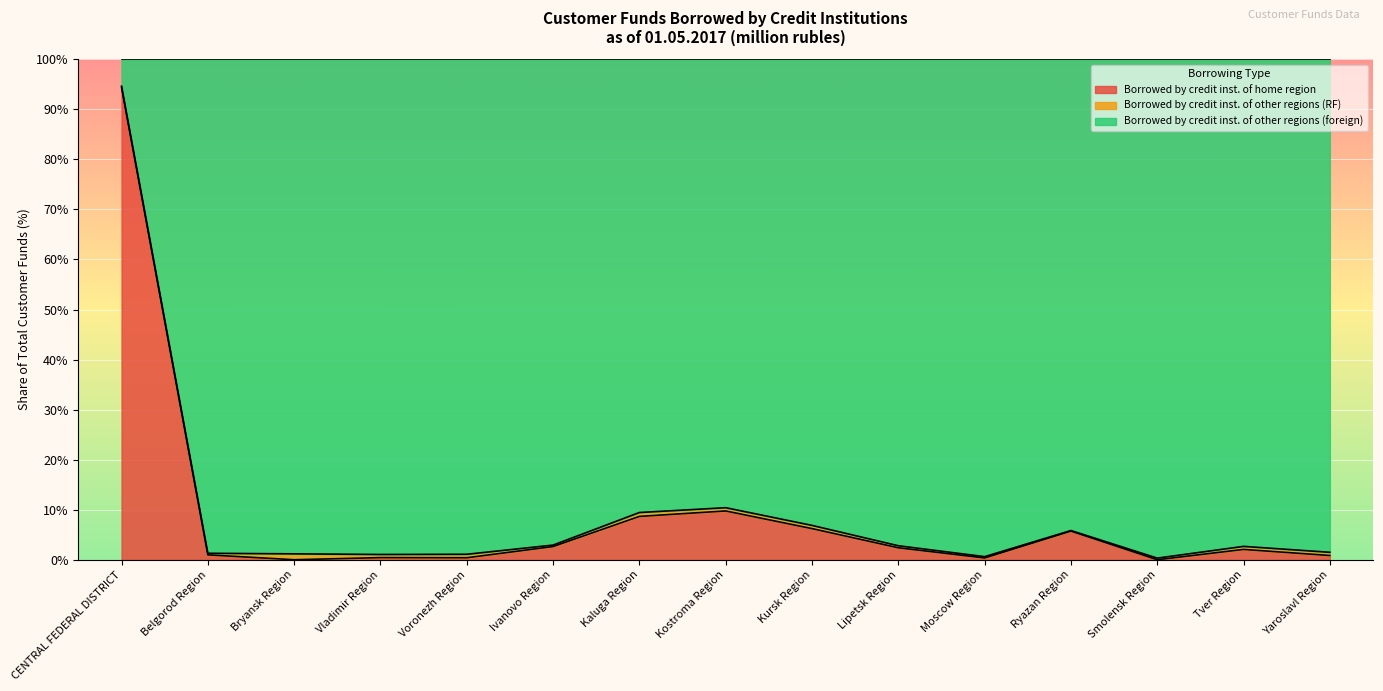

True or false: Borrowed by credit inst. of home region and Borrowed by credit inst. of other regions (RF) intersect in this chart.

False